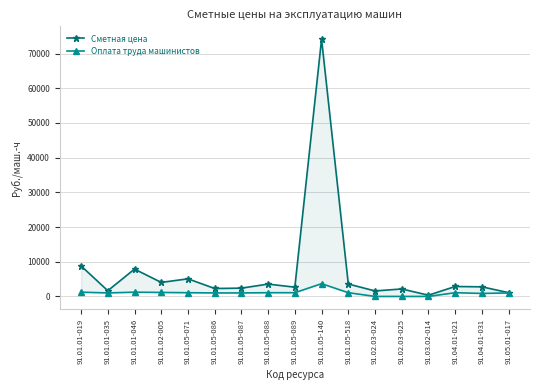

Which series changed the most between 91.02.03-025 and 91.04.01-021?

Оплата труда машинистов